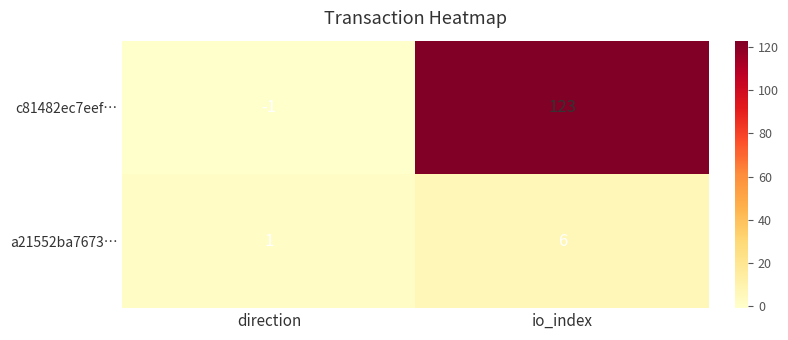

Count the number of categories in the chart.

2